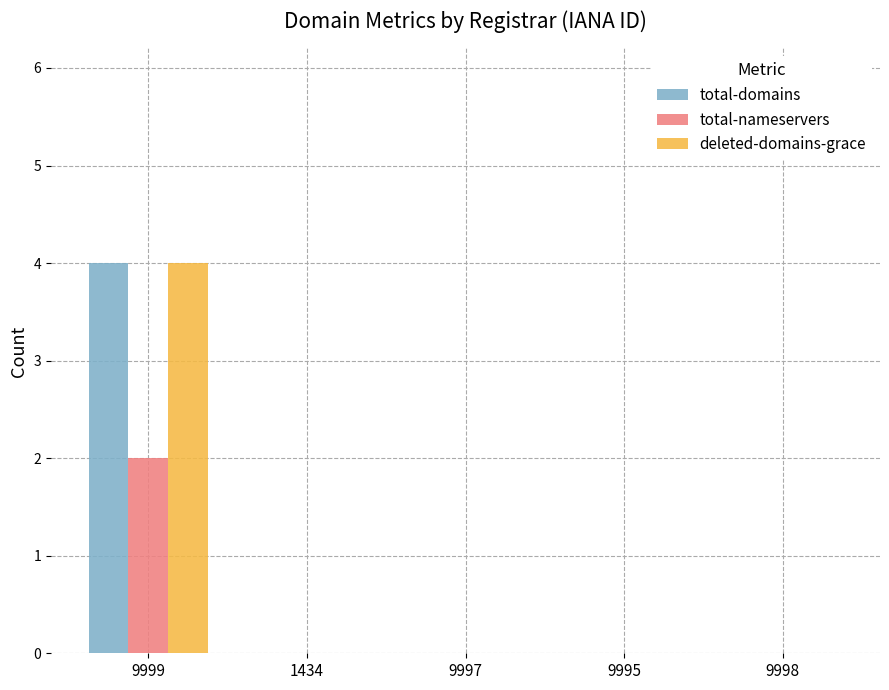

How many data points does each series have?

5